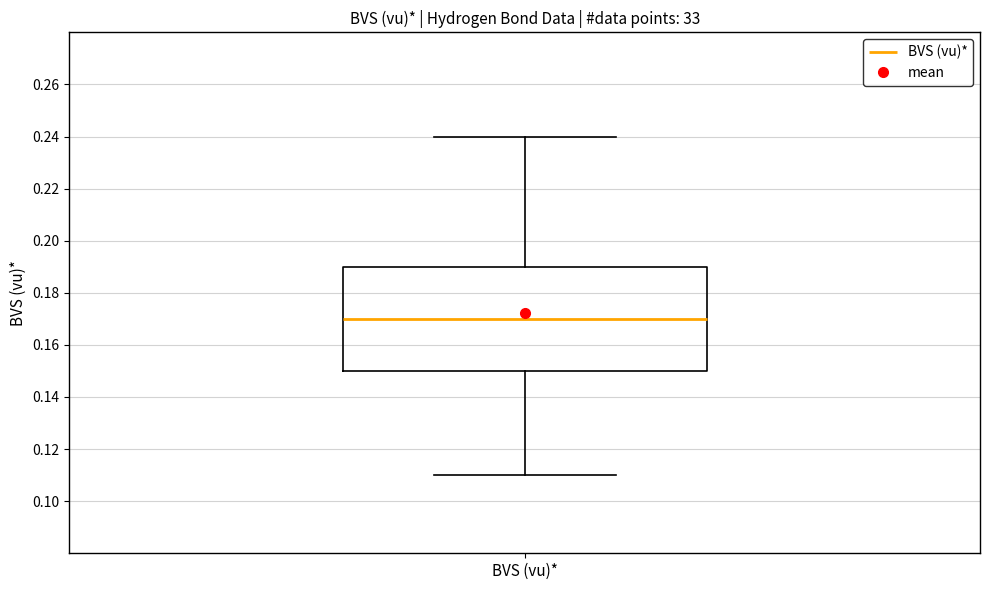

Transcribe this box plot: give where the median line is, the range the box spans, and where the two whiskers end, as read against the y-axis. The values are not printed on the chart, so give them approximately, as read against the axis.

median 0.17, box 0.15 to 0.19, whiskers 0.11 to 0.24